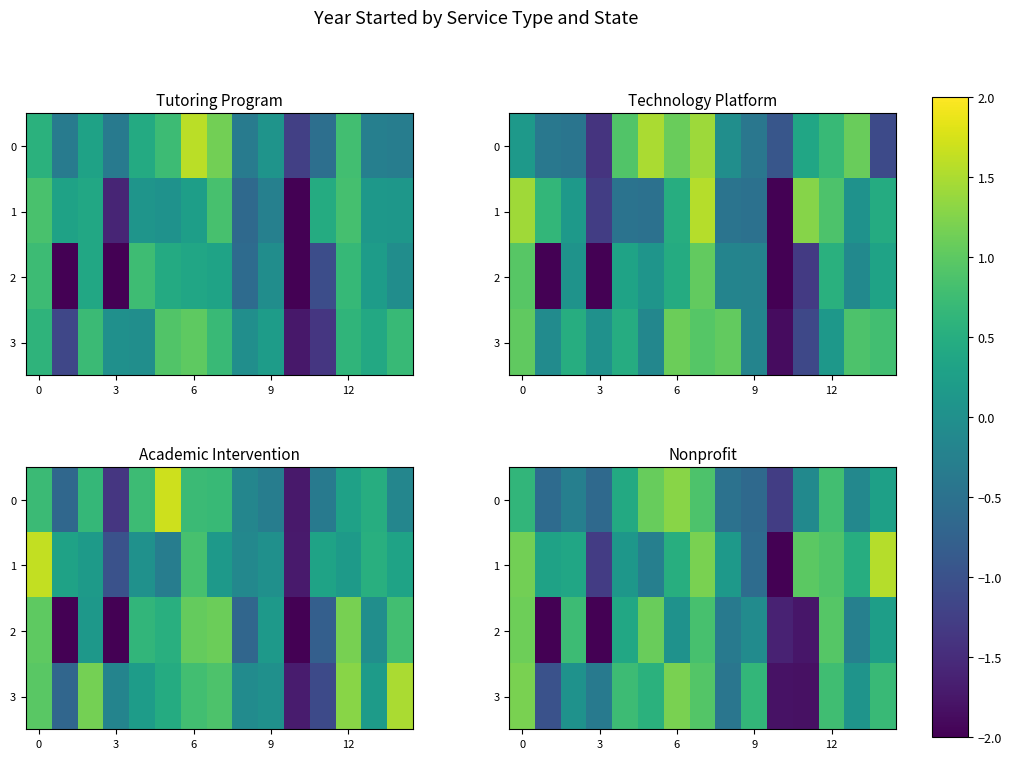

How many series are shown in this chart?

4